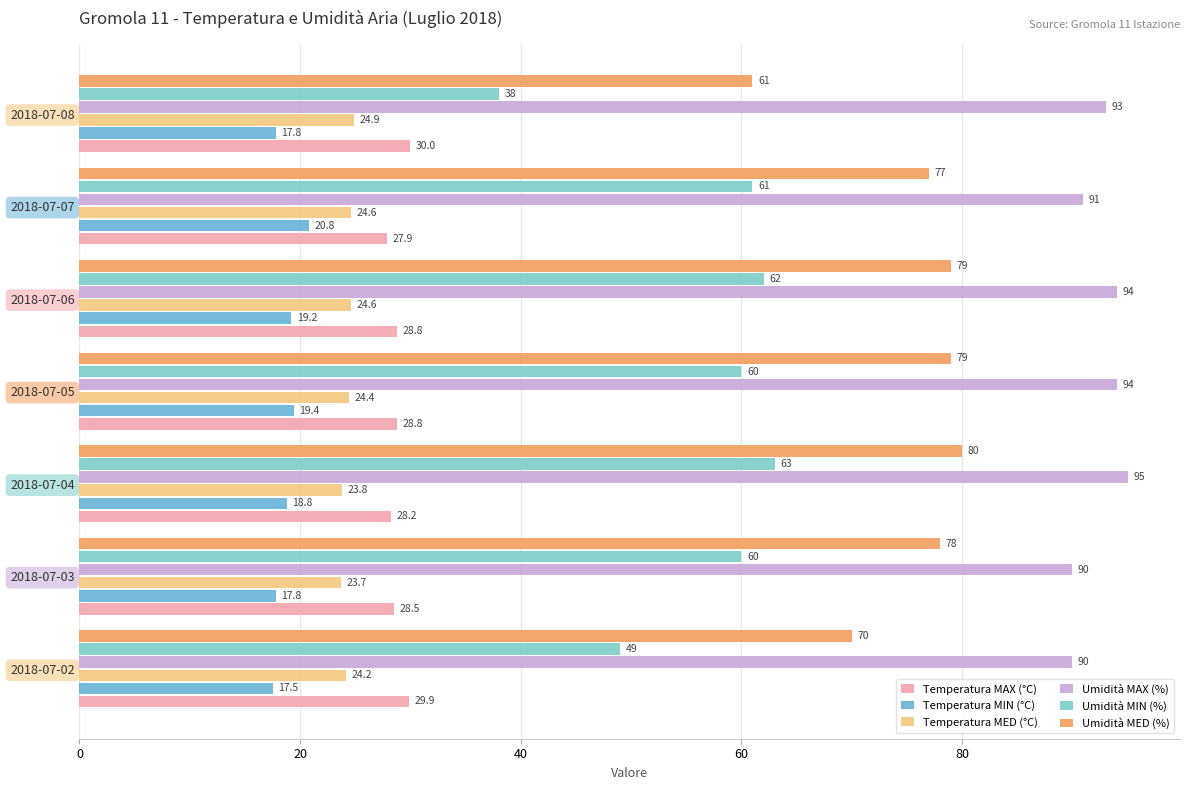

What is the difference between the maximum and minimum values in the Umidità MIN (%) series?

25.0